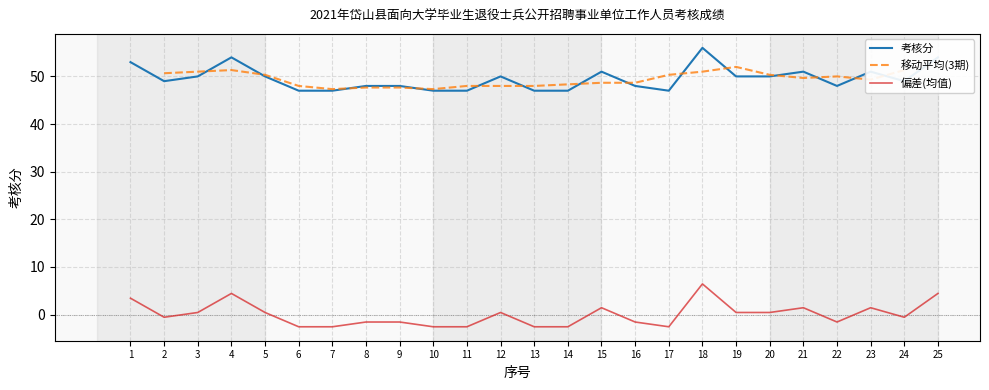

Which has a higher value, 18 or 5?

18